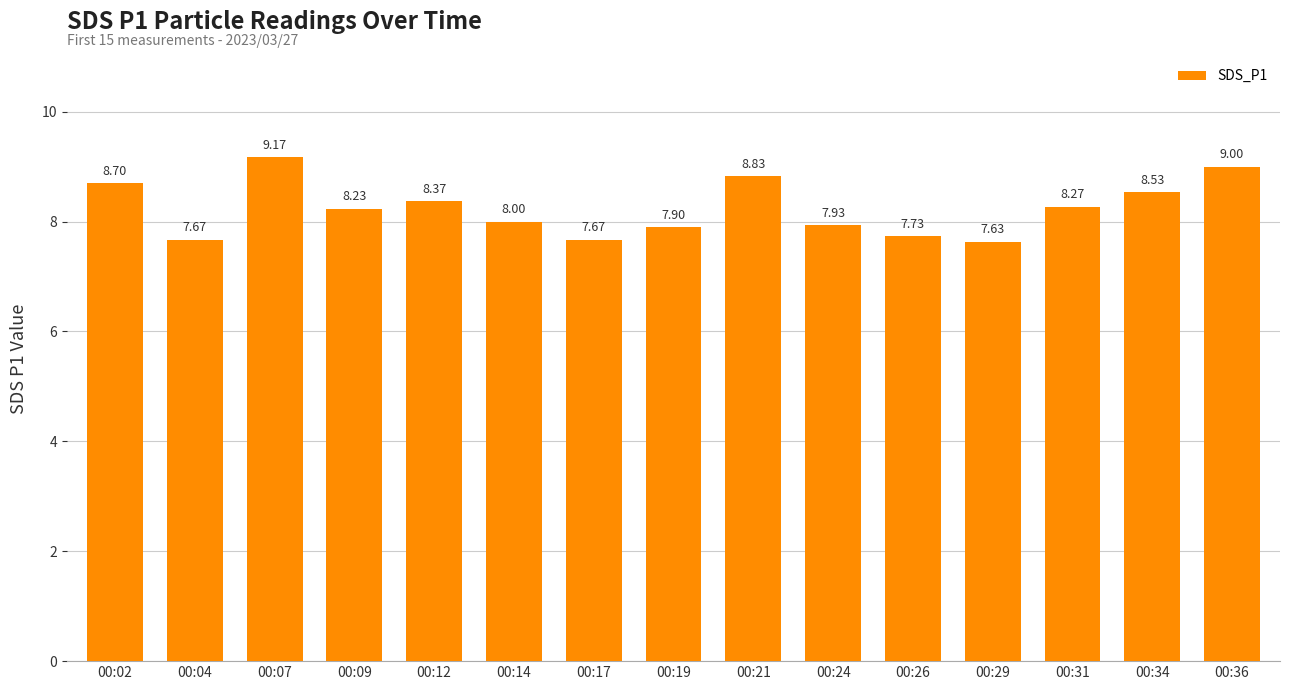

What is the value of the 7th bar from the left?

7.7